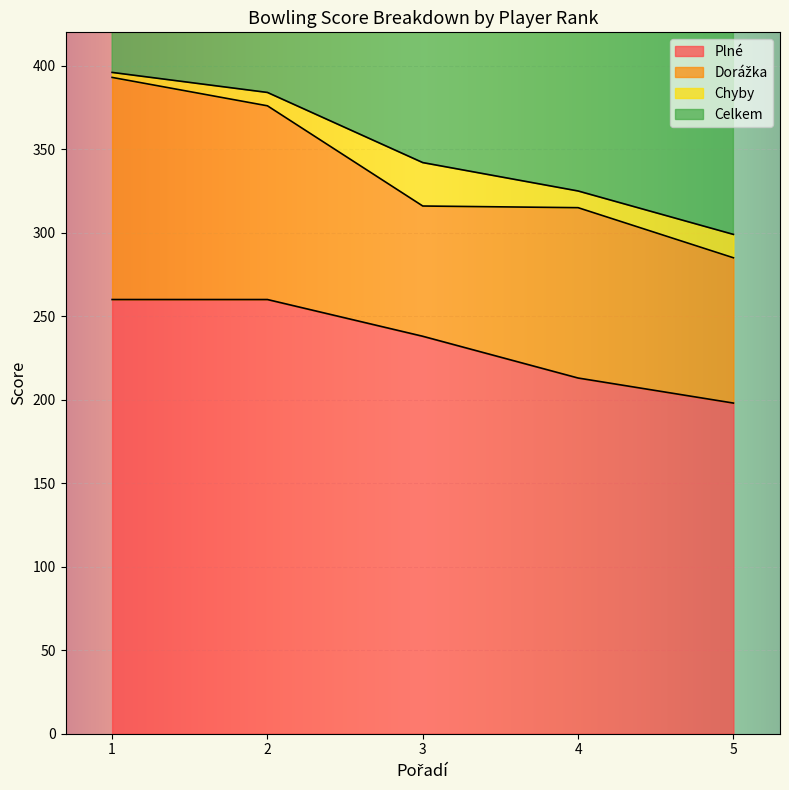

What is the lowest value of the Plné series?

198